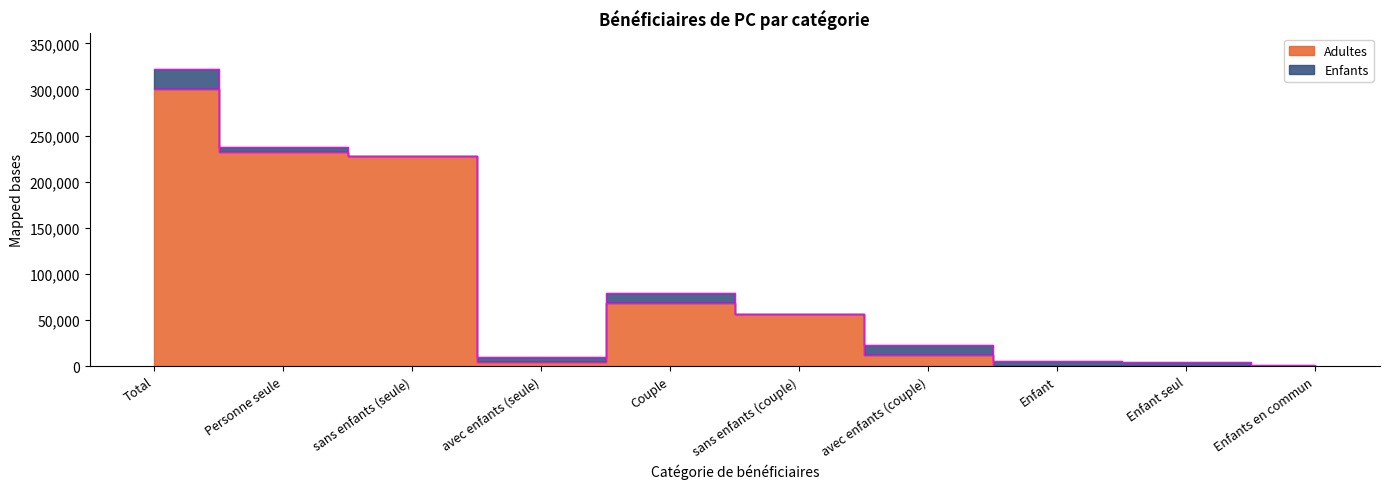

Where is the first local minimum?

avec enfants (seule)